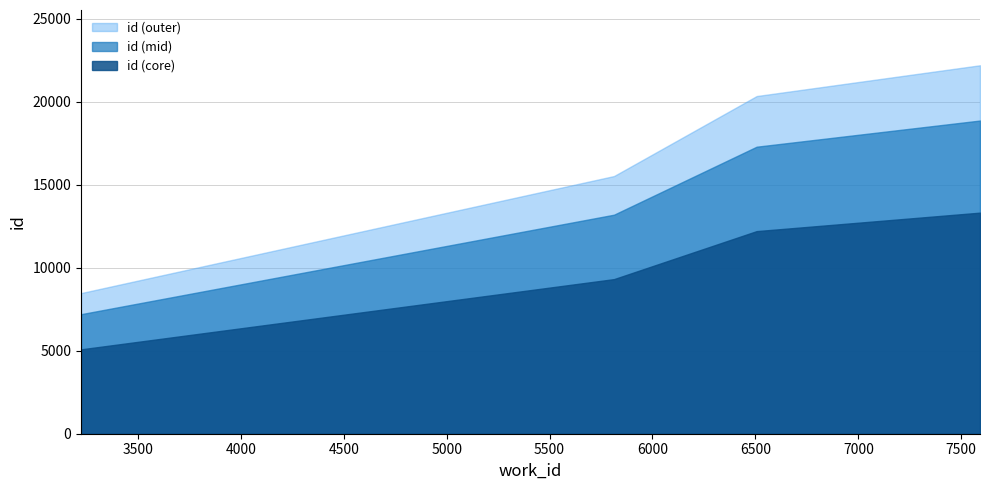

Rank the categories by value from lowest to highest.

3224, 5813, 6506, 7591